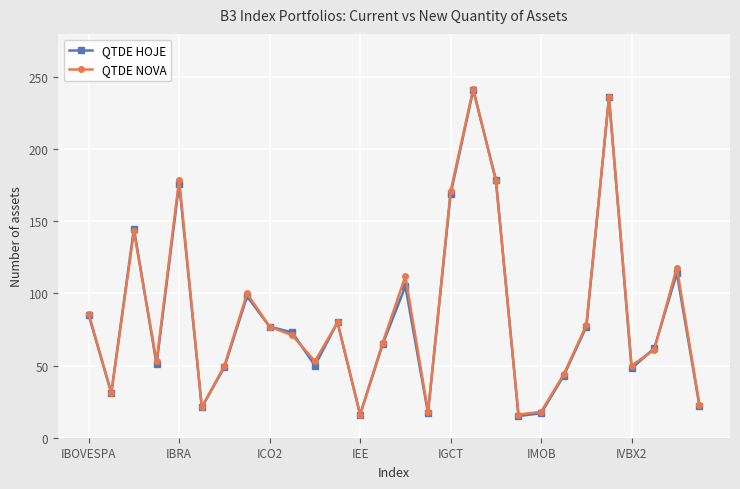

What is the average value of the QTDE HOJE series?

84